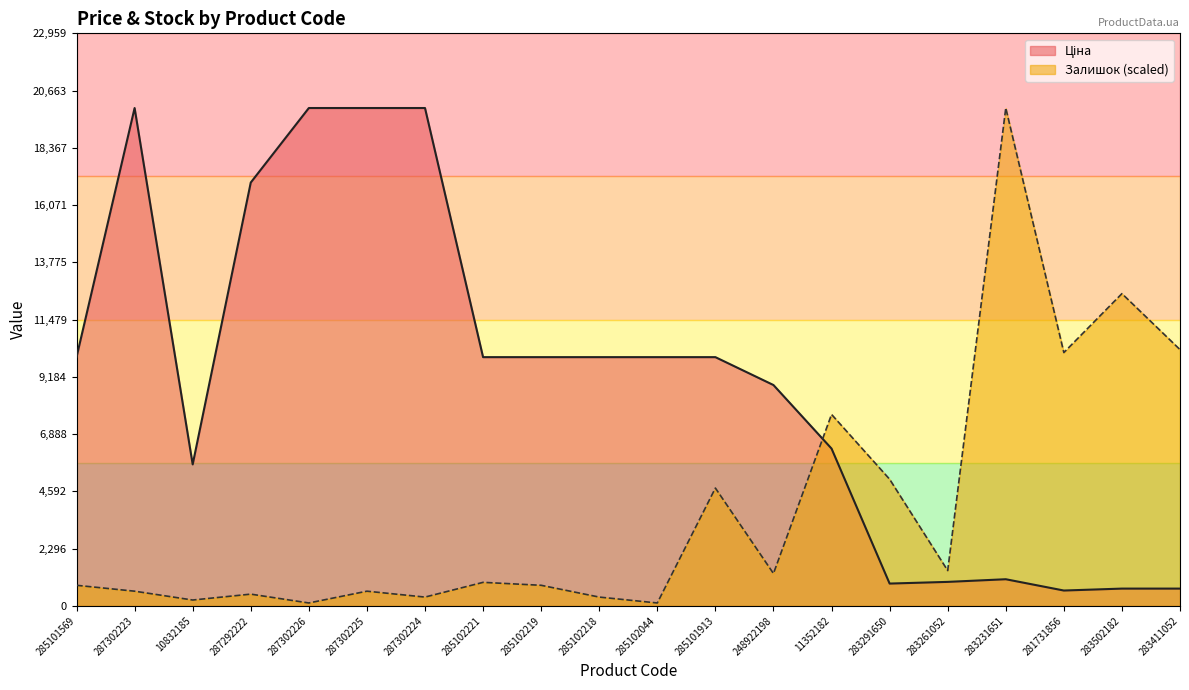

In Ціна, how many points are higher than both neighbors (excluding endpoints)?

2